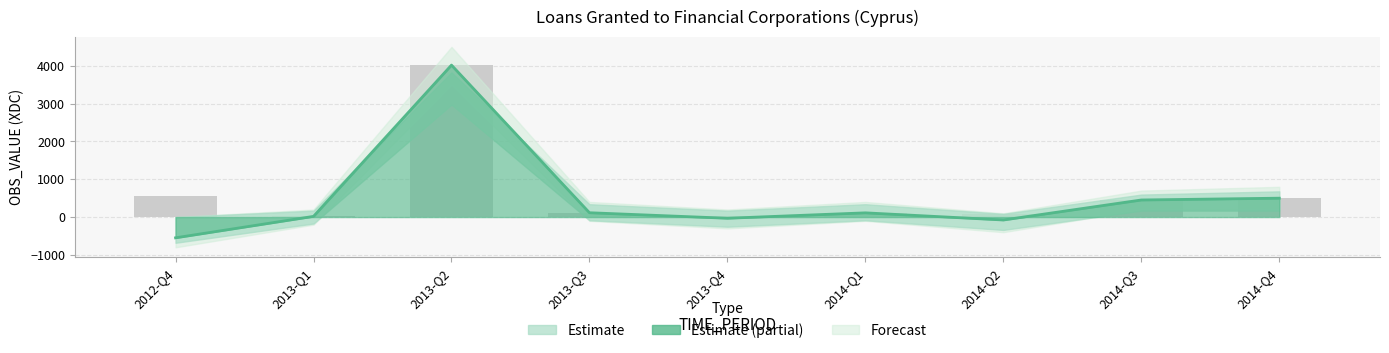

The chart shows a value of -309.9 at 2012-Q4. True or false?

False